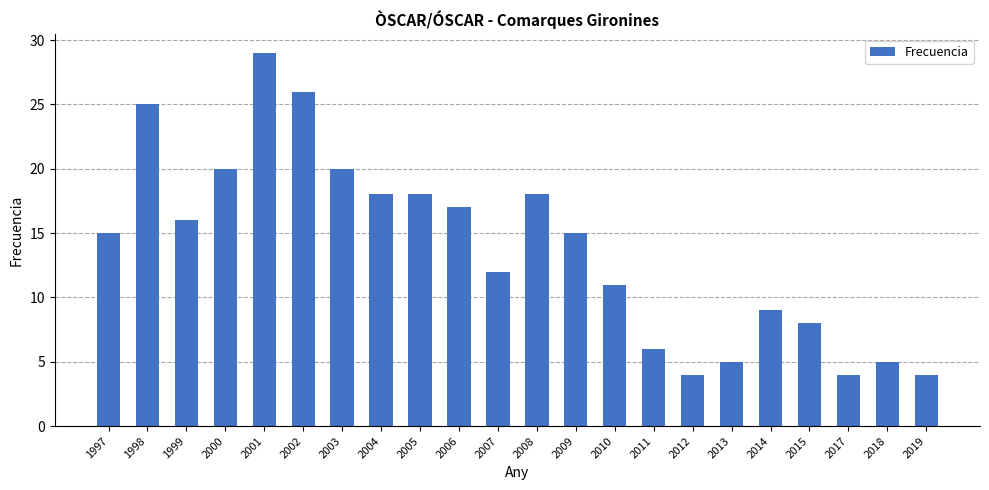

Which category has the highest value across all series?

2001